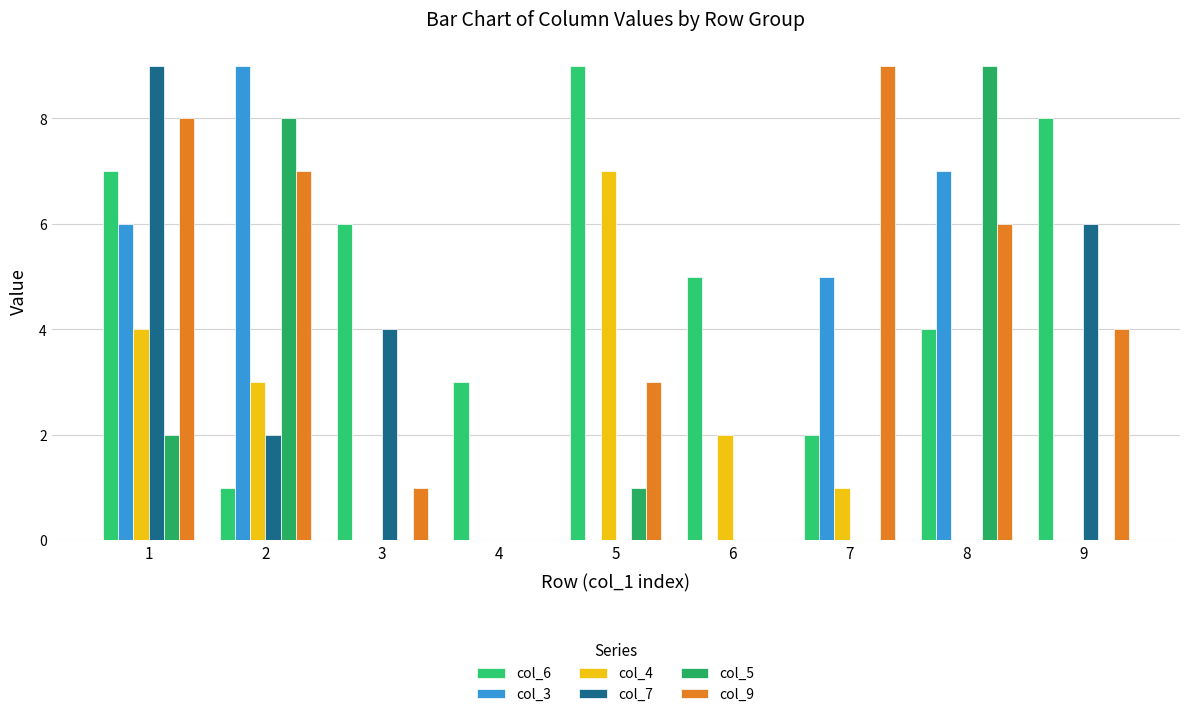

Which series has the largest total across all categories?

col_6